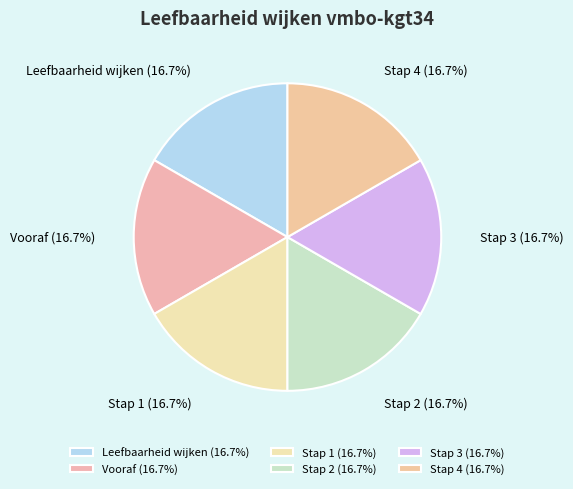

To the nearest percent, what percentage of the pie is Stap 2?

17%